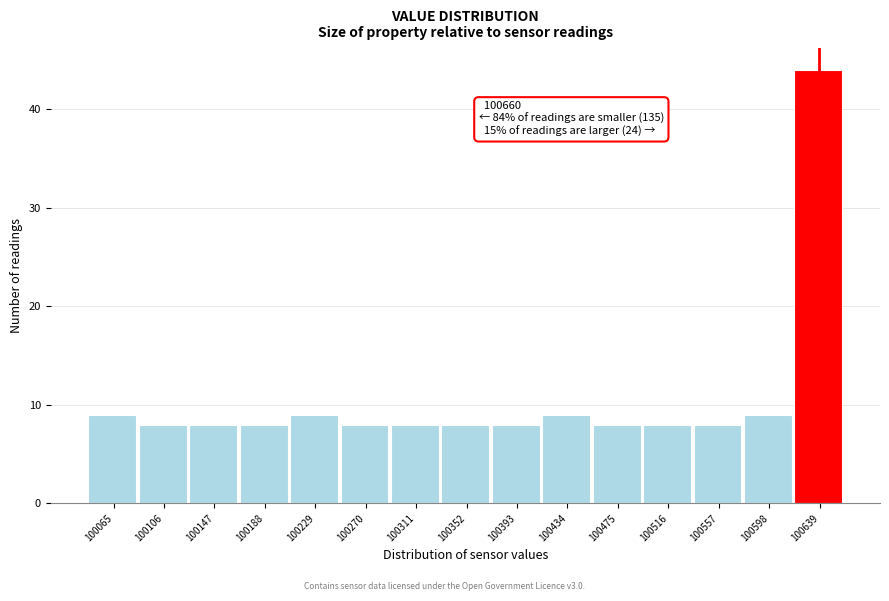

Reading right to left, extract all data points from this chart.

100639=44	100598=9	100557=8	100516=8	100475=8	100434=9	100393=8	100352=8	100311=8	100270=8	100229=9	100188=8	100147=8	100106=8	100065=9